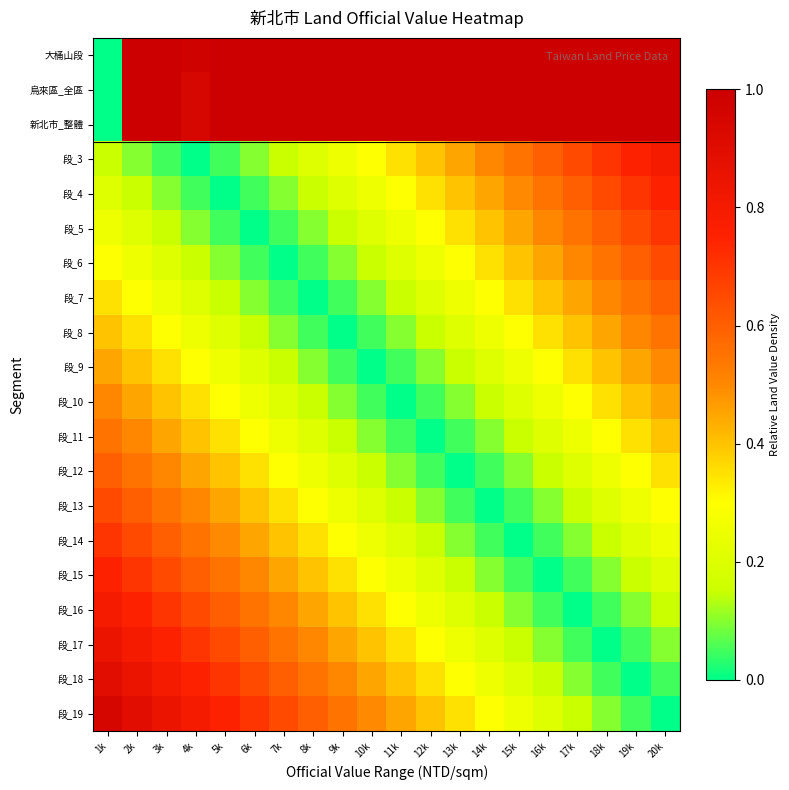

Reading right to left, transcribe all the data shown in this chart.

大桶山段: 20k=1.0	19k=1.0	18k=1.0	17k=1.0	16k=1.0	15k=1.0	14k=1.0	13k=1.0	12k=1.0	11k=1.0	10k=1.0	9k=1.0	8k=1.0	7k=1.0	6k=1.0	5k=1.0	4k=1.0	3k=1.0	2k=1.0	1k=0.0
烏來區_全區: 20k=1.0	19k=1.0	18k=1.0	17k=1.0	16k=1.0	15k=1.0	14k=1.0	13k=1.0	12k=1.0	11k=1.0	10k=1.0	9k=1.0	8k=1.0	7k=1.0	6k=1.0	5k=1.0	4k=0.9	3k=1.0	2k=1.0	1k=0.0
新北市_整體: 20k=1.0	19k=1.0	18k=1.0	17k=1.0	16k=1.0	15k=1.0	14k=1.0	13k=1.0	12k=1.0	11k=1.0	10k=1.0	9k=1.0	8k=1.0	7k=1.0	6k=1.0	5k=1.0	4k=0.9	3k=1.0	2k=1.0	1k=0.0
段_3: 20k=0.8	19k=0.8	18k=0.7	17k=0.7	16k=0.6	15k=0.5	14k=0.5	13k=0.4	12k=0.4	11k=0.3	10k=0.3	9k=0.2	8k=0.2	7k=0.1	6k=0.1	5k=0.1	4k=0.0	3k=0.0	2k=0.1	1k=0.1
段_4: 20k=0.8	19k=0.7	18k=0.6	17k=0.6	16k=0.6	15k=0.5	14k=0.5	13k=0.4	12k=0.4	11k=0.3	10k=0.2	9k=0.2	8k=0.1	7k=0.1	6k=0.0	5k=0.0	4k=0.1	3k=0.1	2k=0.2	1k=0.2
段_5: 20k=0.7	19k=0.7	18k=0.6	17k=0.6	16k=0.5	15k=0.4	14k=0.4	13k=0.3	12k=0.3	11k=0.2	10k=0.2	9k=0.2	8k=0.1	7k=0.0	6k=0.0	5k=0.0	4k=0.1	3k=0.1	2k=0.2	1k=0.2
段_6: 20k=0.6	19k=0.6	18k=0.6	17k=0.5	16k=0.5	15k=0.4	14k=0.4	13k=0.3	12k=0.3	11k=0.2	10k=0.2	9k=0.1	8k=0.0	7k=0.0	6k=0.0	5k=0.1	4k=0.1	3k=0.2	2k=0.2	1k=0.3
段_7: 20k=0.6	19k=0.6	18k=0.5	17k=0.5	16k=0.4	15k=0.3	14k=0.3	13k=0.2	12k=0.2	11k=0.2	10k=0.1	9k=0.1	8k=0.0	7k=0.0	6k=0.1	5k=0.1	4k=0.2	3k=0.2	2k=0.3	1k=0.3
段_8: 20k=0.5	19k=0.5	18k=0.4	17k=0.4	16k=0.3	15k=0.3	14k=0.2	13k=0.2	12k=0.2	11k=0.1	10k=0.0	9k=0.0	8k=0.1	7k=0.1	6k=0.2	5k=0.2	4k=0.2	3k=0.3	2k=0.4	1k=0.4
段_9: 20k=0.5	19k=0.5	18k=0.4	17k=0.4	16k=0.3	15k=0.2	14k=0.2	13k=0.1	12k=0.1	11k=0.0	10k=0.0	9k=0.0	8k=0.1	7k=0.2	6k=0.2	5k=0.2	4k=0.3	3k=0.3	2k=0.4	1k=0.5
段_10: 20k=0.4	19k=0.4	18k=0.3	17k=0.3	16k=0.2	15k=0.2	14k=0.2	13k=0.1	12k=0.1	11k=0.0	10k=0.0	9k=0.1	8k=0.2	7k=0.2	6k=0.2	5k=0.3	4k=0.3	3k=0.4	2k=0.5	1k=0.5
段_11: 20k=0.4	19k=0.3	18k=0.3	17k=0.2	16k=0.2	15k=0.1	14k=0.1	13k=0.0	12k=0.0	11k=0.1	10k=0.1	9k=0.2	8k=0.2	7k=0.3	6k=0.3	5k=0.4	4k=0.4	3k=0.5	2k=0.5	1k=0.6
段_12: 20k=0.3	19k=0.3	18k=0.2	17k=0.2	16k=0.2	15k=0.1	14k=0.1	13k=0.0	12k=0.0	11k=0.1	10k=0.1	9k=0.2	8k=0.2	7k=0.3	6k=0.3	5k=0.4	4k=0.4	3k=0.5	2k=0.5	1k=0.6
段_13: 20k=0.3	19k=0.2	18k=0.2	17k=0.2	16k=0.1	15k=0.0	14k=0.0	13k=0.1	12k=0.1	11k=0.2	10k=0.2	9k=0.2	8k=0.3	7k=0.4	6k=0.4	5k=0.5	4k=0.5	3k=0.6	2k=0.6	1k=0.7
段_14: 20k=0.2	19k=0.2	18k=0.2	17k=0.1	16k=0.1	15k=0.0	14k=0.0	13k=0.1	12k=0.1	11k=0.2	10k=0.2	9k=0.3	8k=0.3	7k=0.4	6k=0.4	5k=0.5	4k=0.5	3k=0.6	2k=0.6	1k=0.7
段_15: 20k=0.2	19k=0.2	18k=0.1	17k=0.1	16k=0.0	15k=0.1	14k=0.1	13k=0.2	12k=0.2	11k=0.2	10k=0.3	9k=0.3	8k=0.4	7k=0.5	6k=0.5	5k=0.6	4k=0.6	3k=0.7	2k=0.7	1k=0.8
段_16: 20k=0.1	19k=0.1	18k=0.0	17k=0.0	16k=0.1	15k=0.1	14k=0.2	13k=0.2	12k=0.2	11k=0.3	10k=0.4	9k=0.4	8k=0.5	7k=0.5	6k=0.6	5k=0.6	4k=0.7	3k=0.7	2k=0.8	1k=0.8
段_17: 20k=0.1	19k=0.1	18k=0.0	17k=0.0	16k=0.1	15k=0.2	14k=0.2	13k=0.2	12k=0.3	11k=0.3	10k=0.4	9k=0.4	8k=0.5	7k=0.6	6k=0.6	5k=0.6	4k=0.7	3k=0.8	2k=0.8	1k=0.8
段_18: 20k=0.0	19k=0.0	18k=0.1	17k=0.1	16k=0.2	15k=0.2	14k=0.2	13k=0.3	12k=0.3	11k=0.4	10k=0.5	9k=0.5	8k=0.6	7k=0.6	6k=0.7	5k=0.7	4k=0.8	3k=0.8	2k=0.8	1k=0.9
段_19: 20k=0.0	19k=0.0	18k=0.1	17k=0.1	16k=0.2	15k=0.2	14k=0.3	13k=0.3	12k=0.4	11k=0.4	10k=0.5	9k=0.5	8k=0.6	7k=0.6	6k=0.7	5k=0.8	4k=0.8	3k=0.8	2k=0.9	1k=0.9